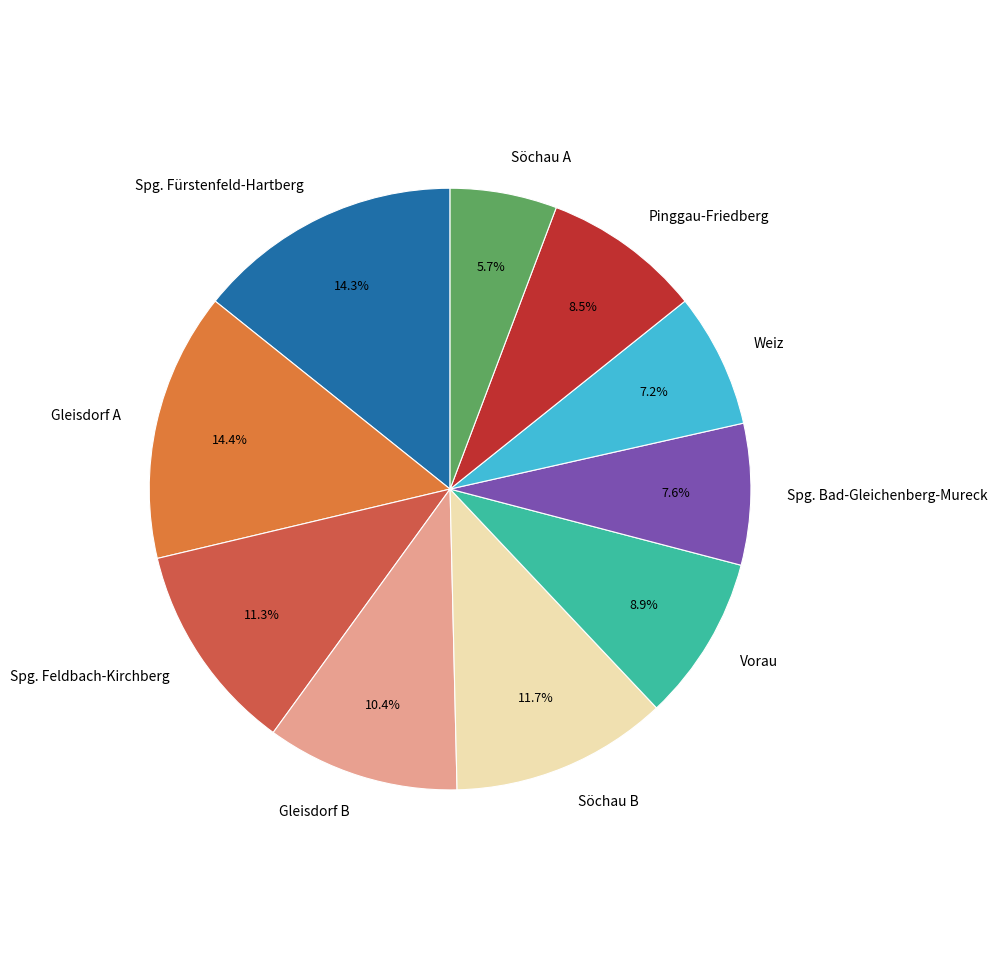

To the nearest percent, what is the difference between the largest and smallest slice percentages?

9%